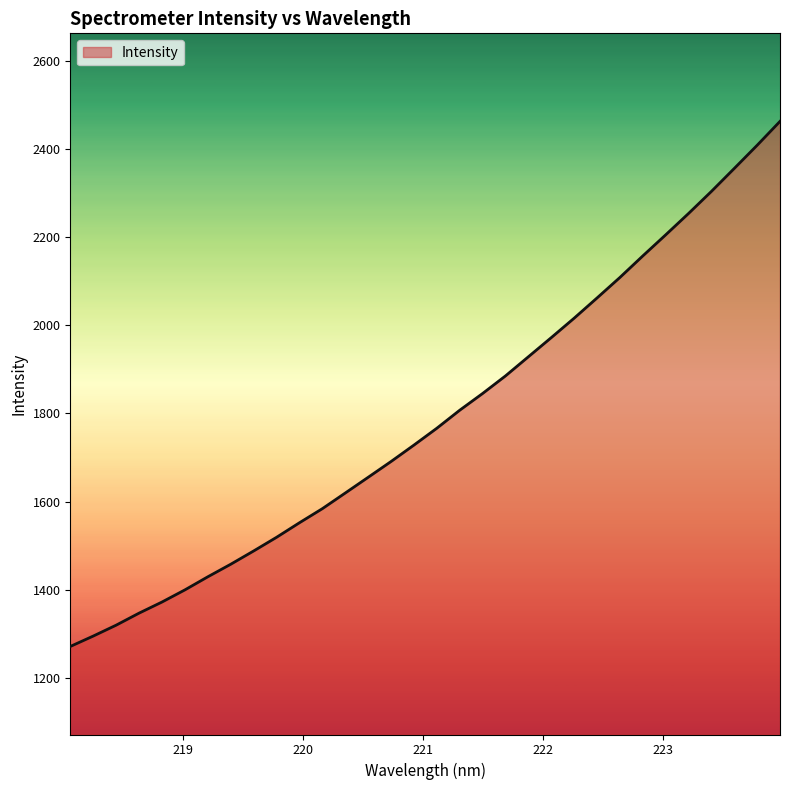

What is the maximum value shown in the chart?

2463.7